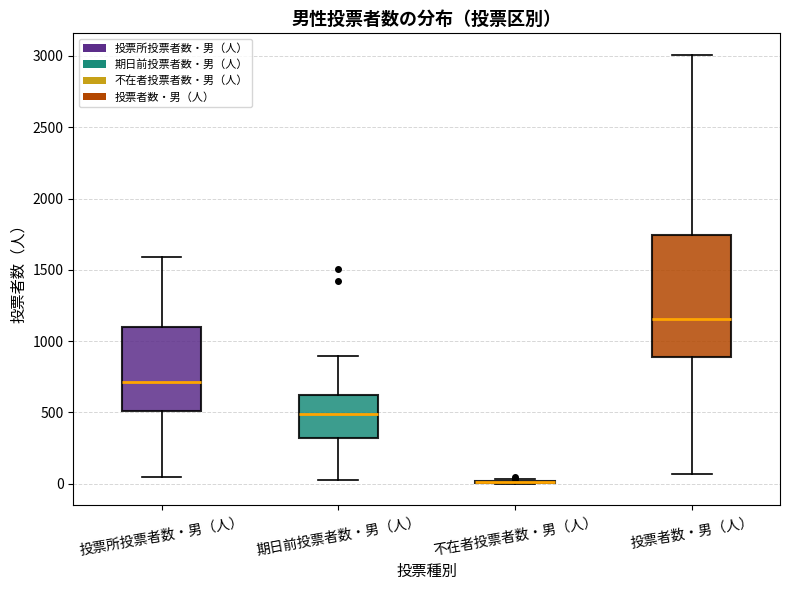

Reading left to right, transcribe this box plot: for each box, give where its median line is, the range the box spans, and where its two whiskers end, as read against the y-axis. The values are not printed on the chart, so give them approximately, as read against the axis.

投票所投票者数・男（人）: median 700, box 500 to 1100, whiskers 50 to 1600
期日前投票者数・男（人）: median 500, box 300 to 600, whiskers 0 to 900
不在者投票者数・男（人）: box collapsed to a line at 0, whiskers 0 to 50
投票者数・男（人）: median 1150, box 900 to 1750, whiskers 50 to 3000